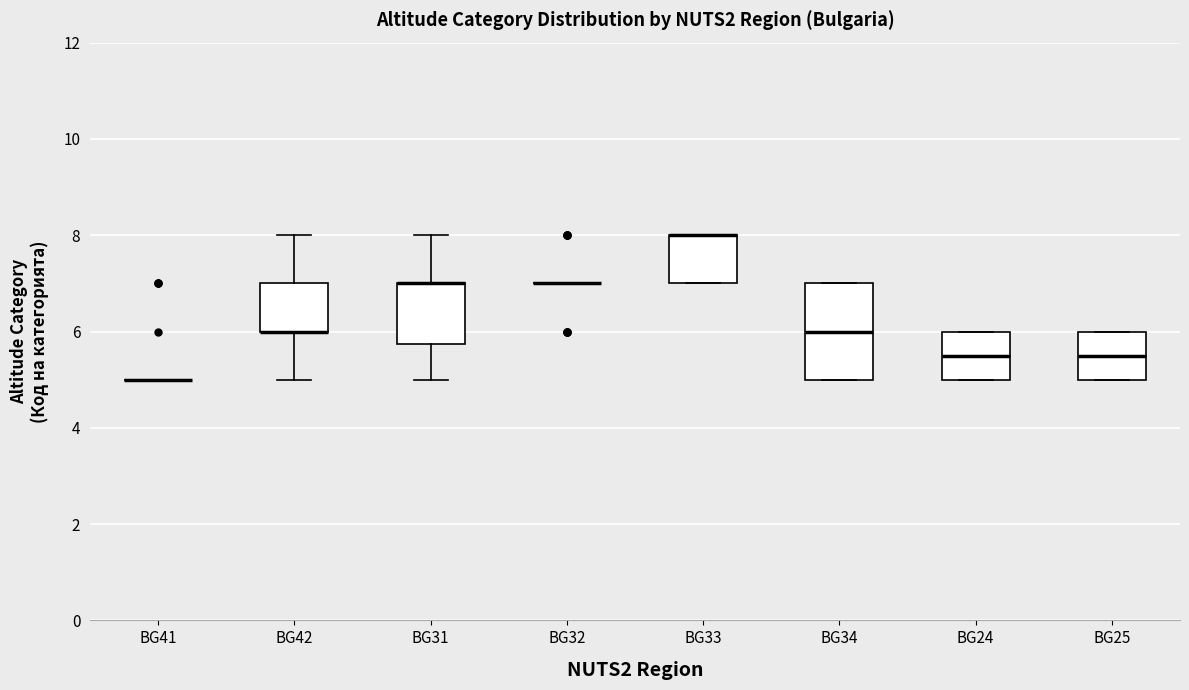

Reading left to right, transcribe this box plot: for each box, give where its median line is, the range the box spans, and where its two whiskers end, as read against the y-axis. The values are not printed on the chart, so give them approximately, as read against the axis.

BG41: box collapsed to a line at 5.0, whiskers 5.0 to 5.0
BG42: median 6.0 (drawn on the box's lower edge), box 6.0 to 7.0, whiskers 5.0 to 8.0
BG31: median 7.0 (drawn on the box's upper edge), box 5.8 to 7.0, whiskers 5.0 to 8.0
BG32: box collapsed to a line at 7.0, whiskers 7.0 to 7.0
BG33: median 8.0 (drawn on the box's upper edge), box 7.0 to 8.0, whiskers 7.0 to 8.0
BG34: median 6.0, box 5.0 to 7.0, whiskers 5.0 to 7.0
BG24: median 5.6, box 5.0 to 6.0, whiskers 5.0 to 6.0
BG25: median 5.6, box 5.0 to 6.0, whiskers 5.0 to 6.0